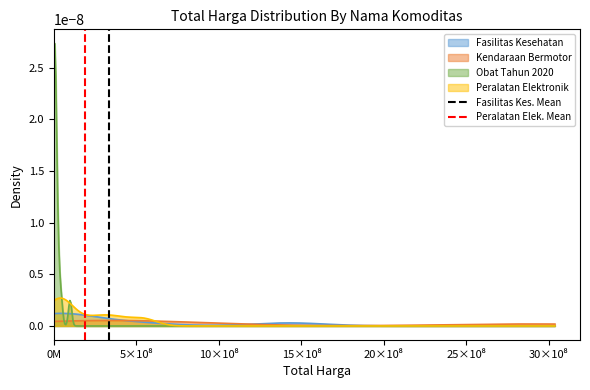

List the labels in order of Peralatan Elek. Mean value, smallest first.

0M, 5×10⁸